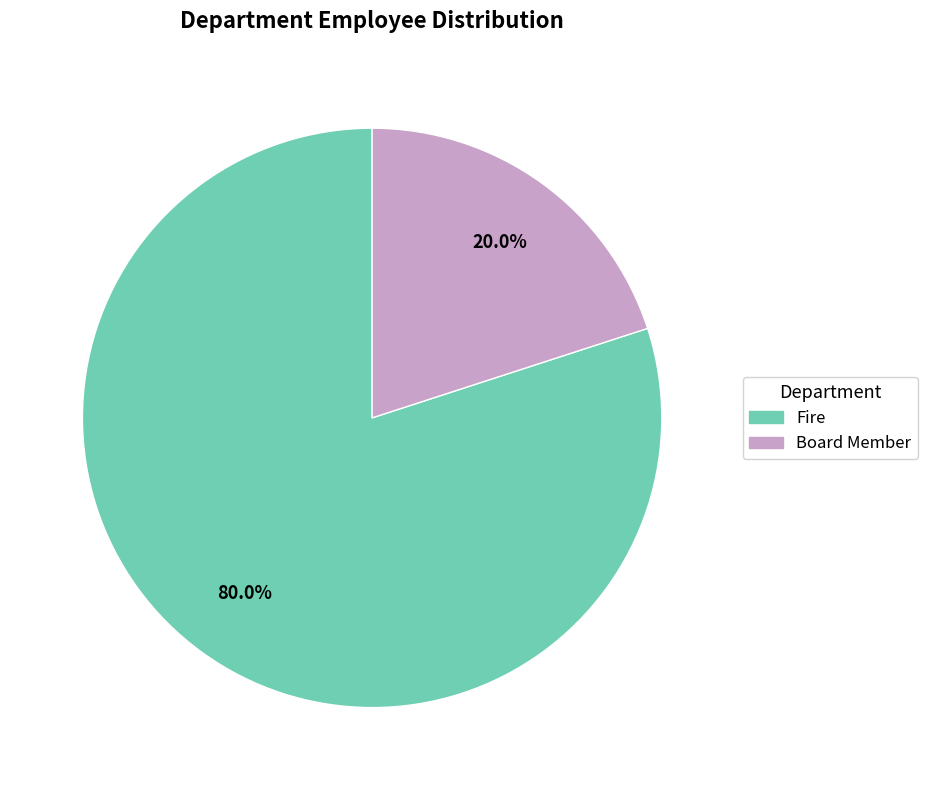

What percentage is NOT represented by Board Member?

80.0%